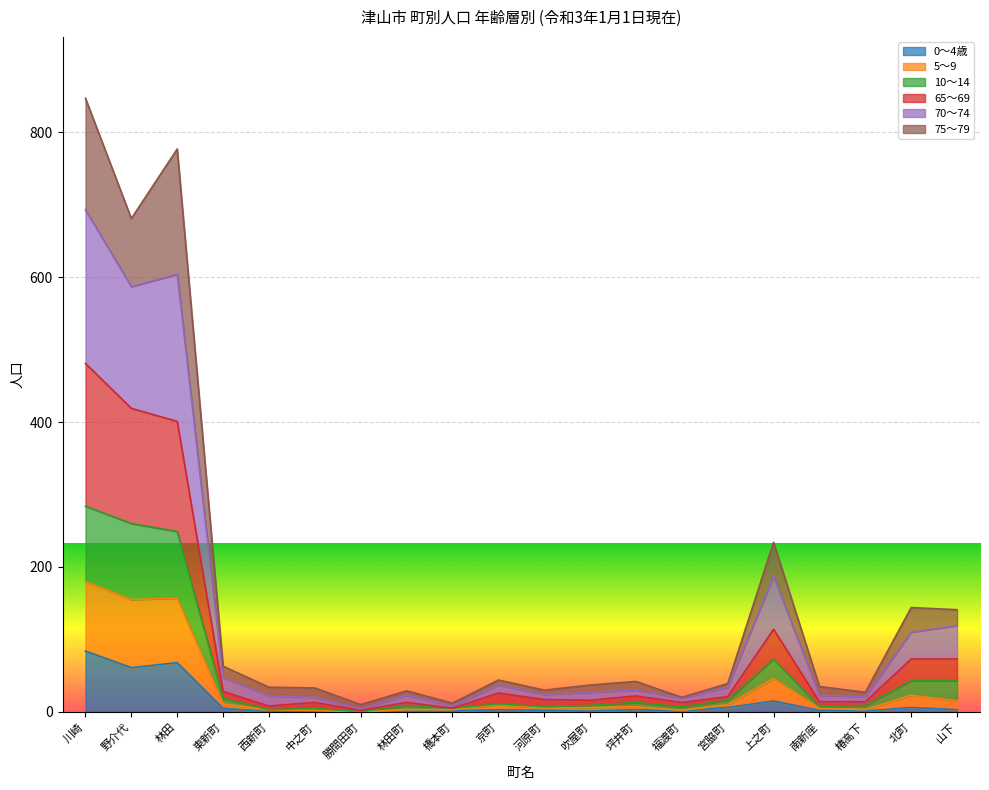

How many data points does each series have?

20